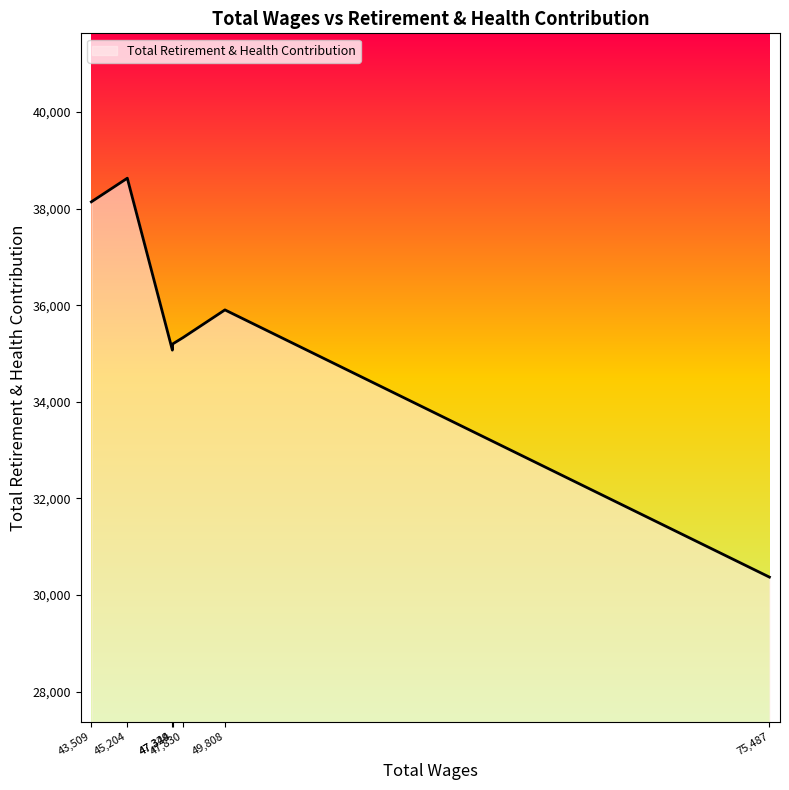

What is the maximum value shown in the chart?

38629